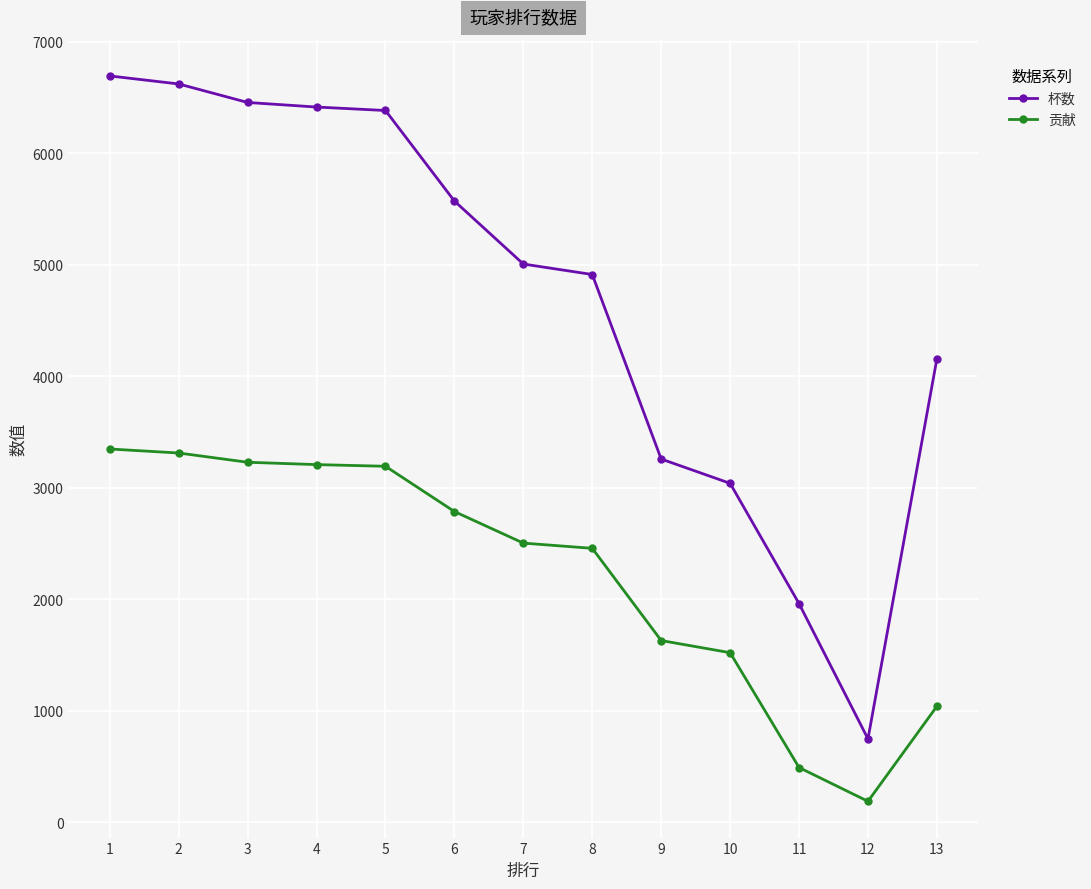

Which series has the largest total across all categories?

杯数